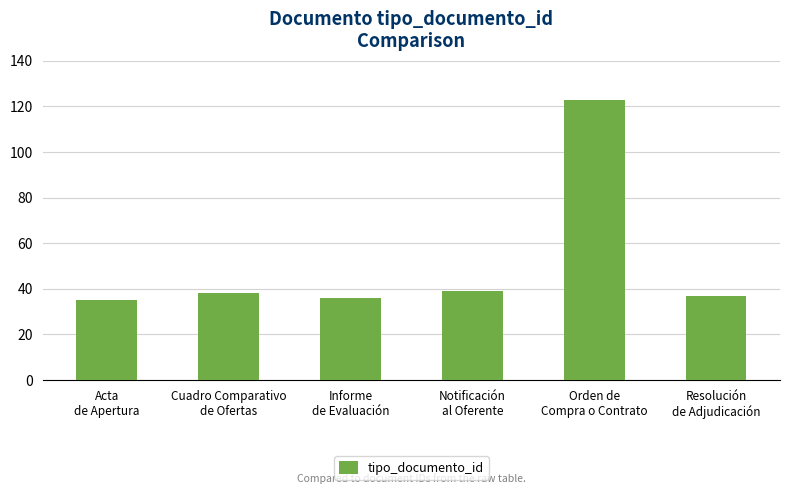

Reading left to right, what are all the values shown in this chart?

35	38	36	39	123	37